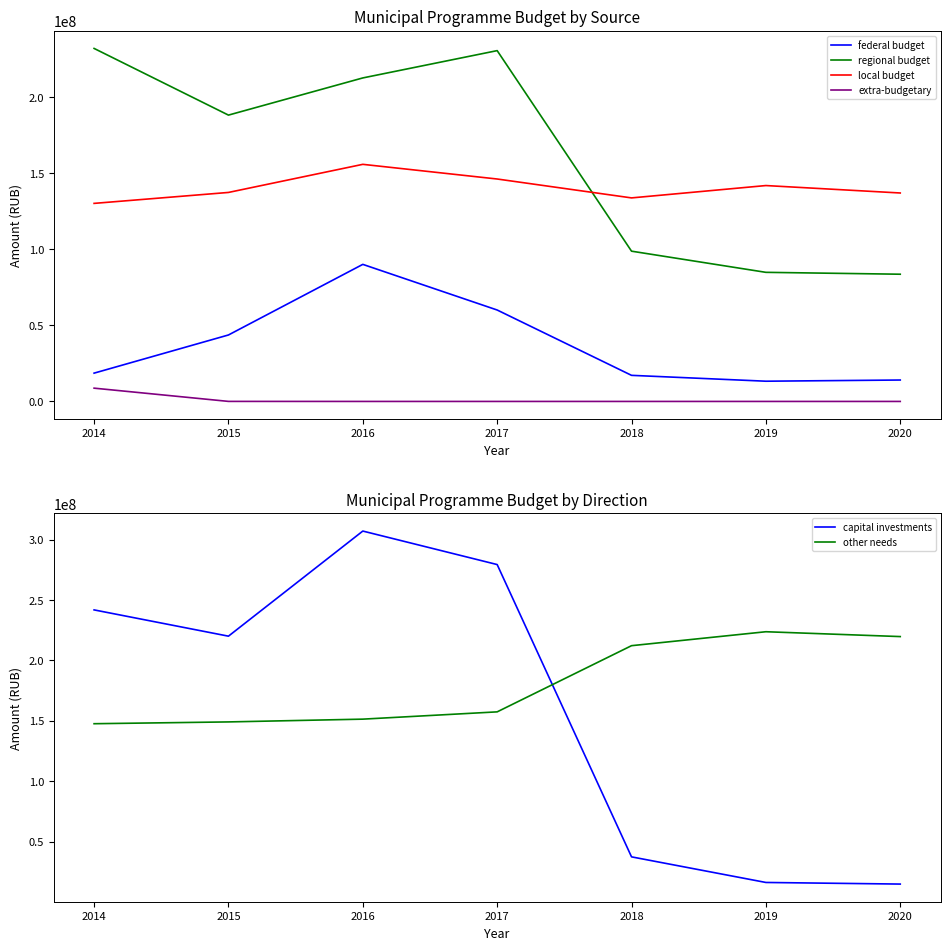

Between 2014 and 2017, which is larger?

2017